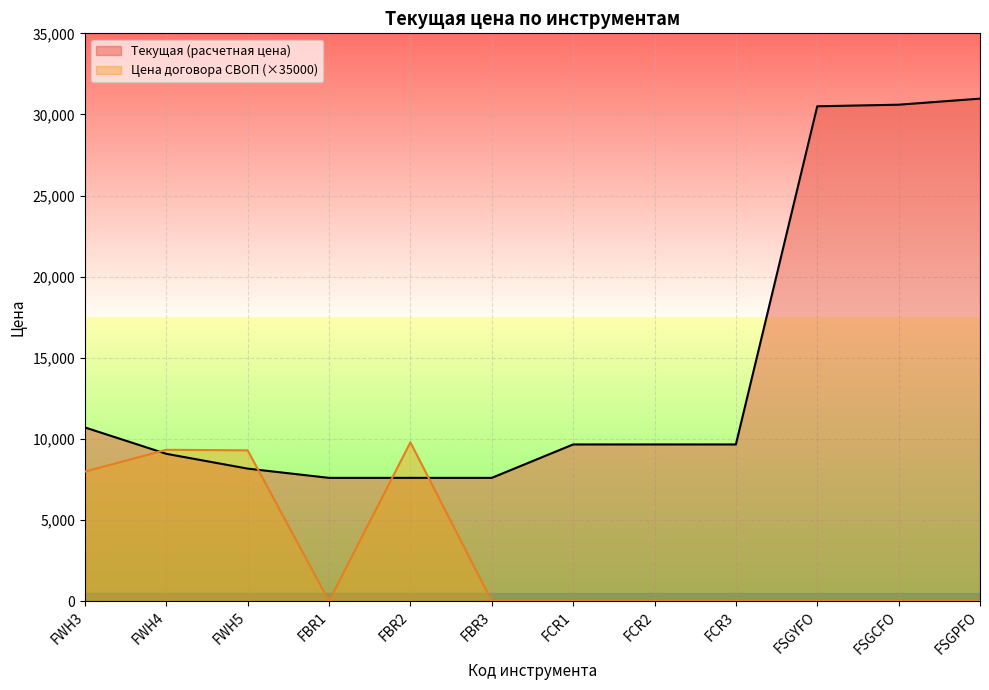

Which series changed the most between FCR2 and FCR3?

Текущая (расчетная цена)